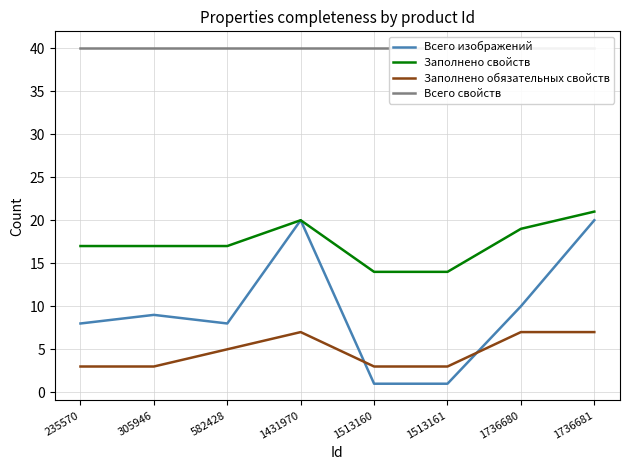

True or false: Всего изображений and Всего свойств cross at least once.

False